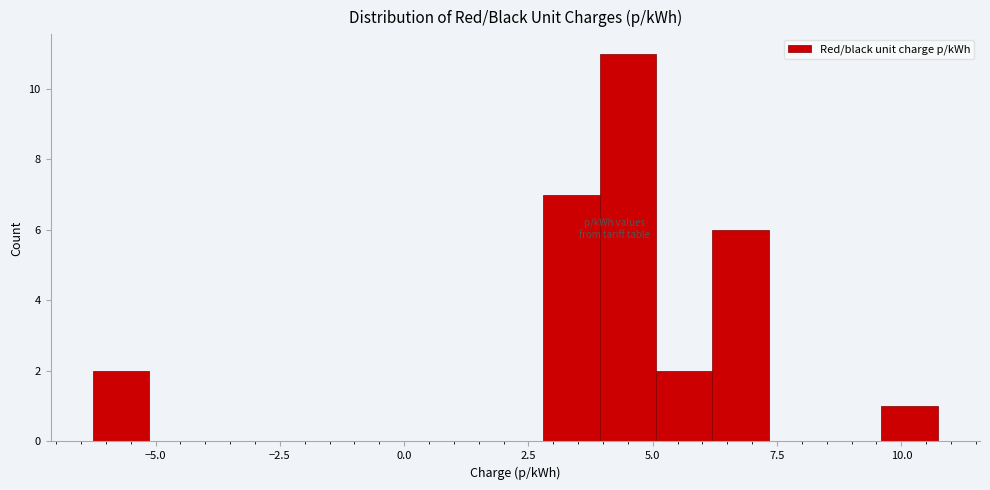

Read against the x-axis, roughly where is the centre of the tallest bar?

4.5